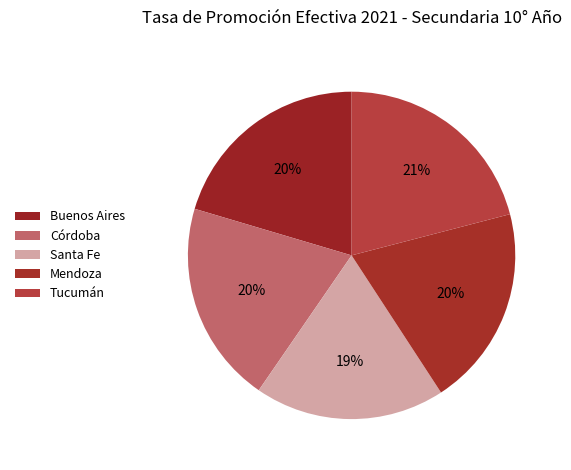

Which slice is the smallest?

Santa Fe